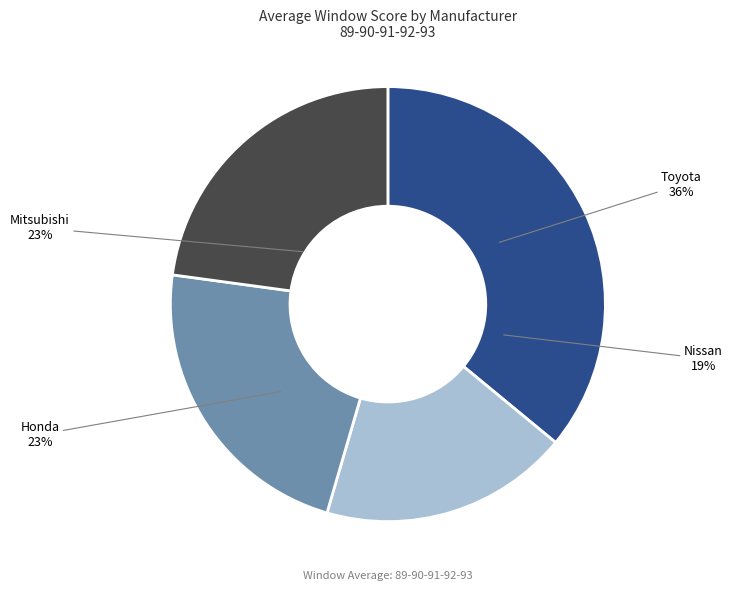

What is the smallest slice in the pie chart?

Nissan